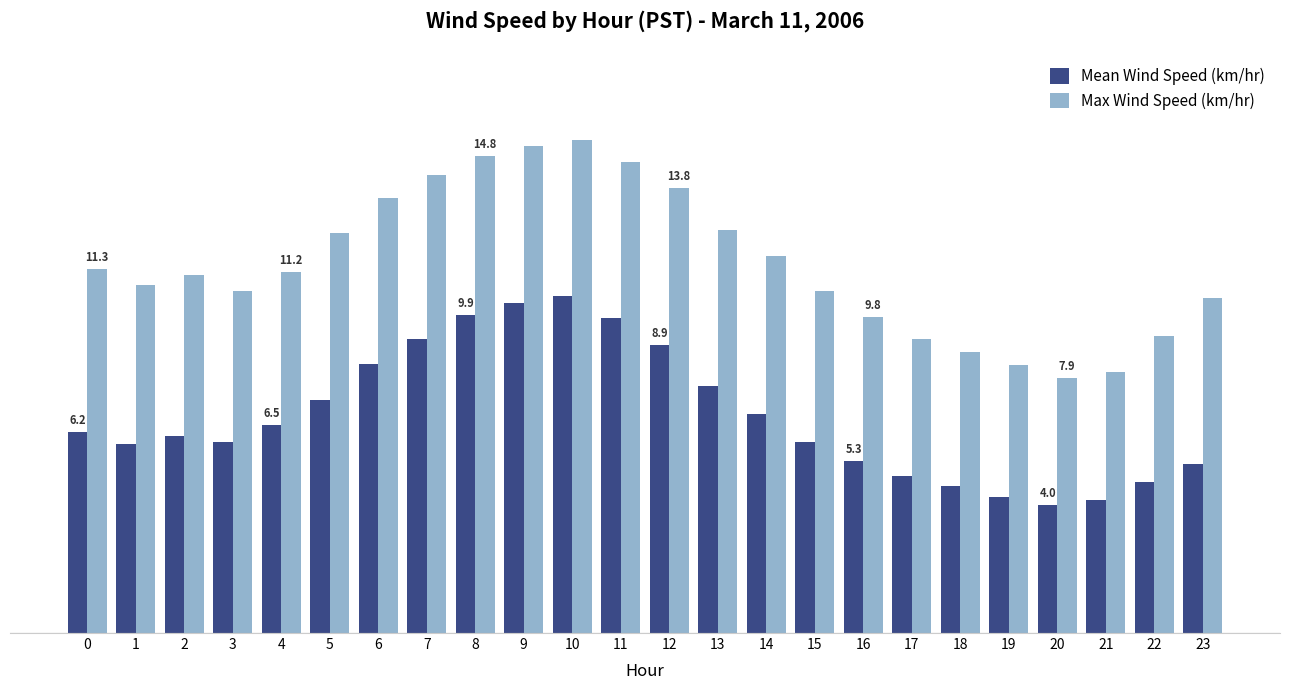

Does the chart contain stacked bars?

No